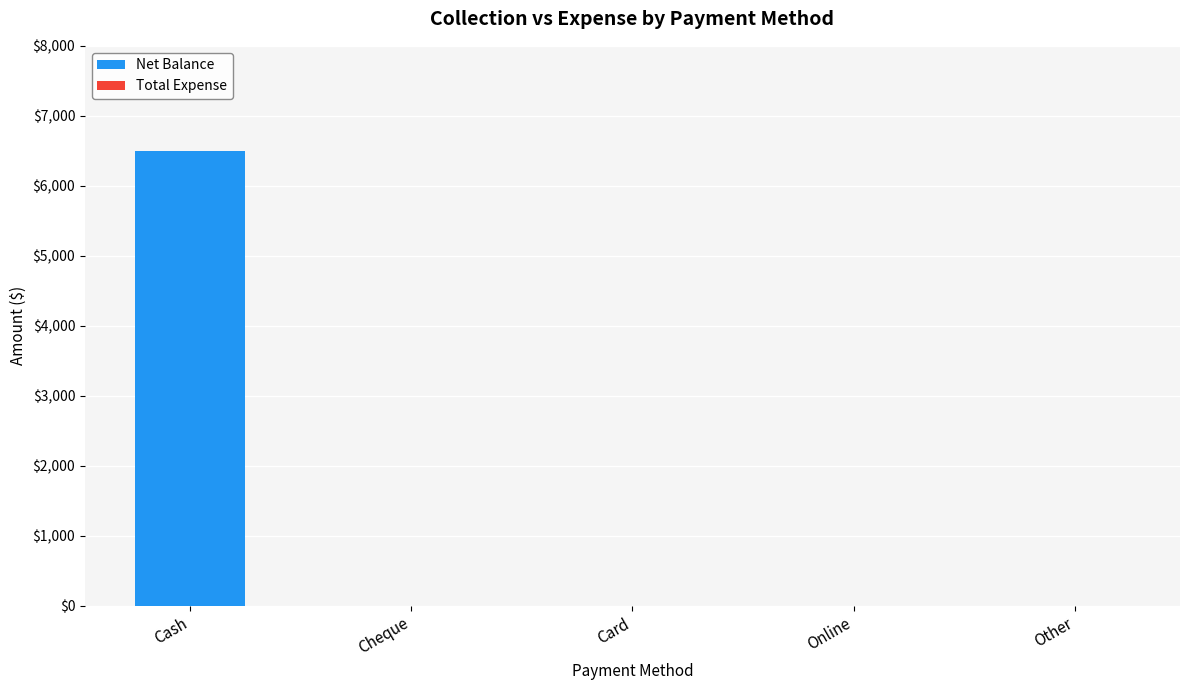

The chart shows a value of -3411 at Other. True or false?

False